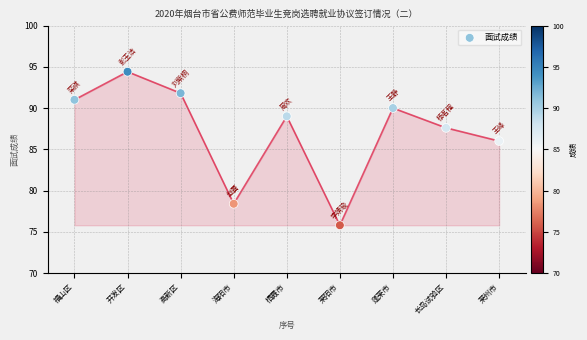

What Y value in the scatter plot is closest to 85?

86.0